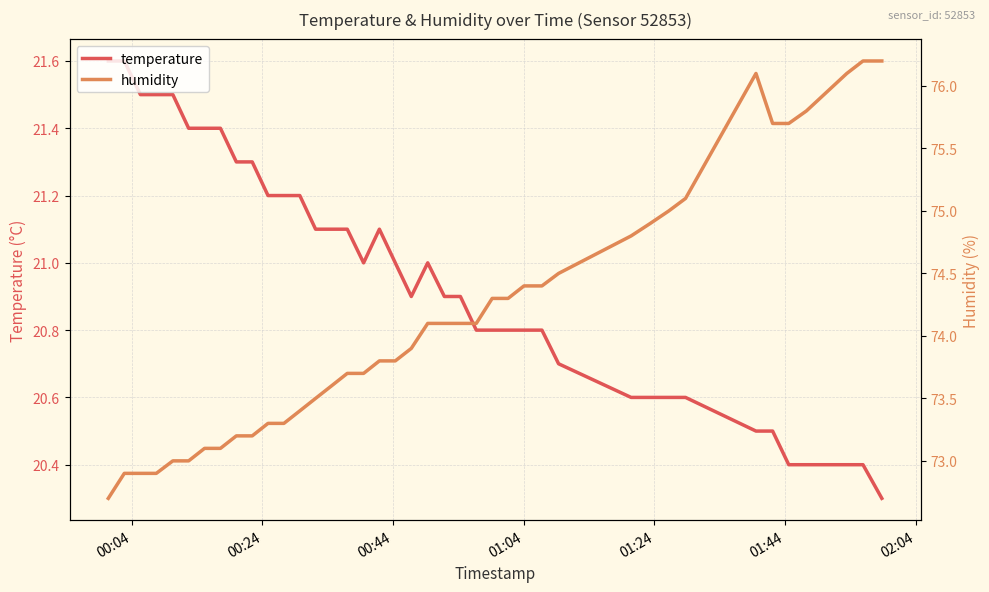

What is the maximum value for temperature?

21.6